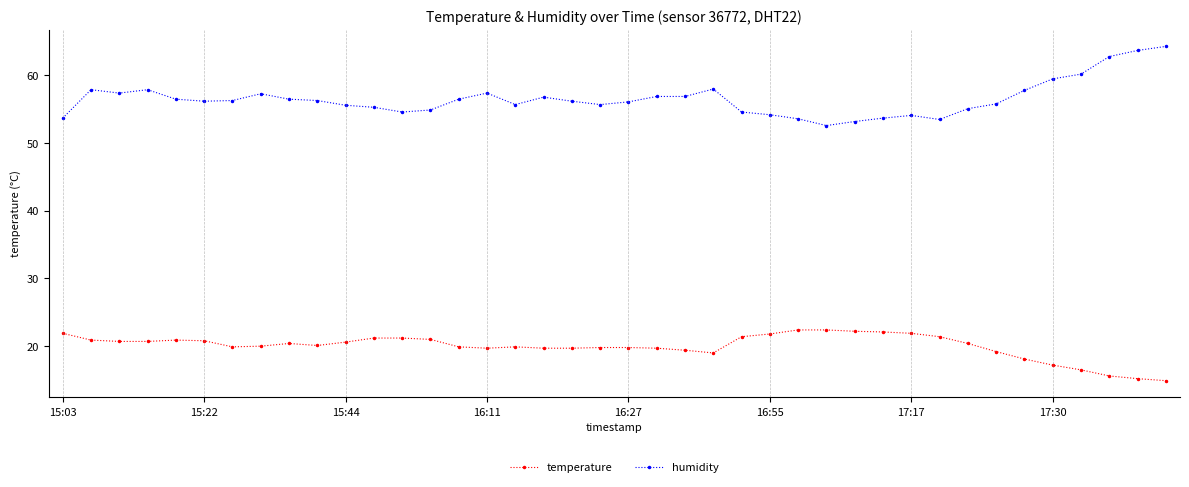

What are all the series names shown in the legend?

temperature, humidity